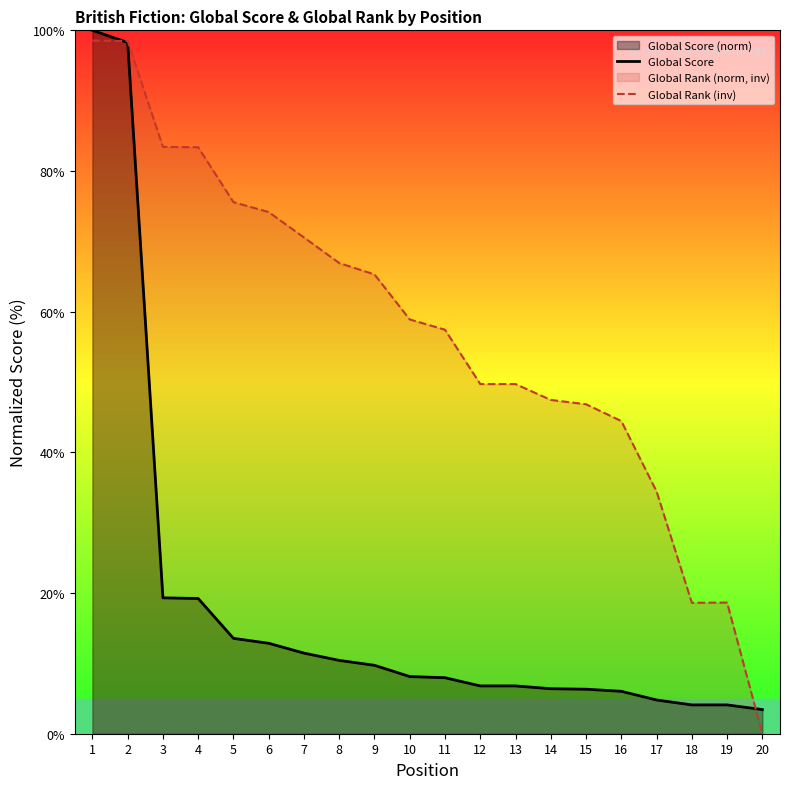

Which series has the widest spread of values?

Global Rank (inv)